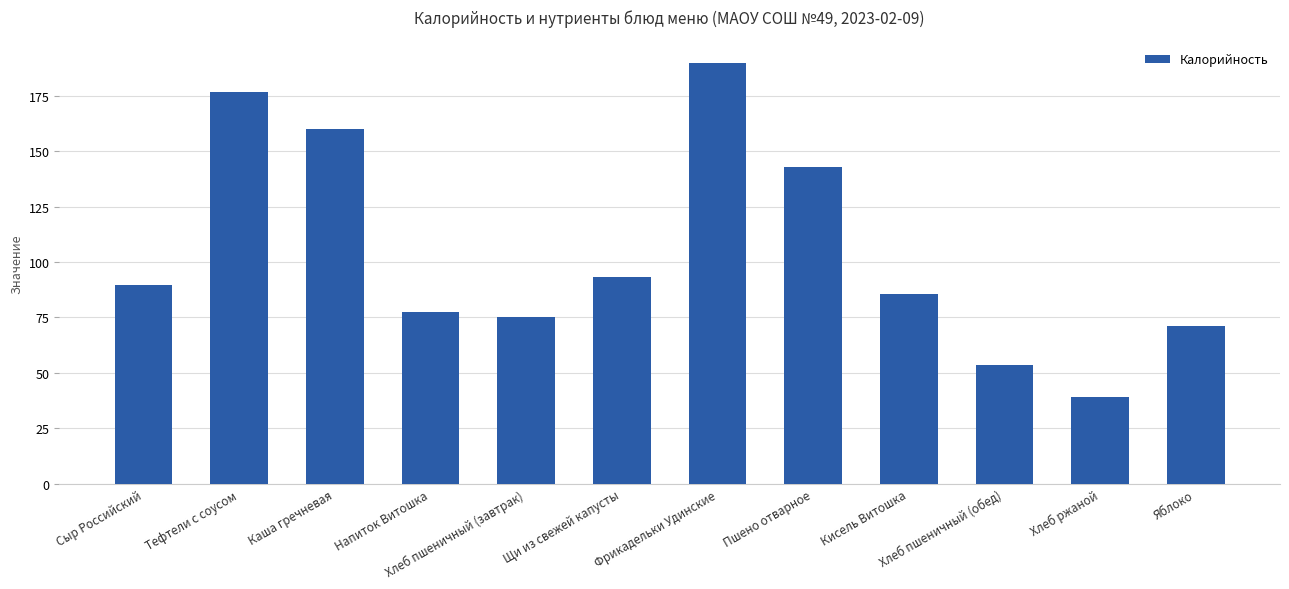

What is the value of the 3rd bar from the left?

159.9